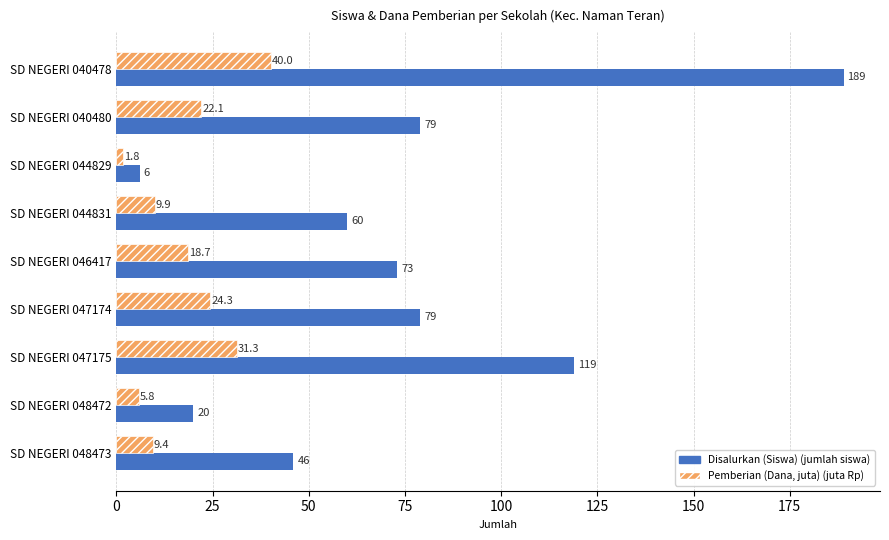

At which category is the sum across all series the highest?

SD NEGERI 040478